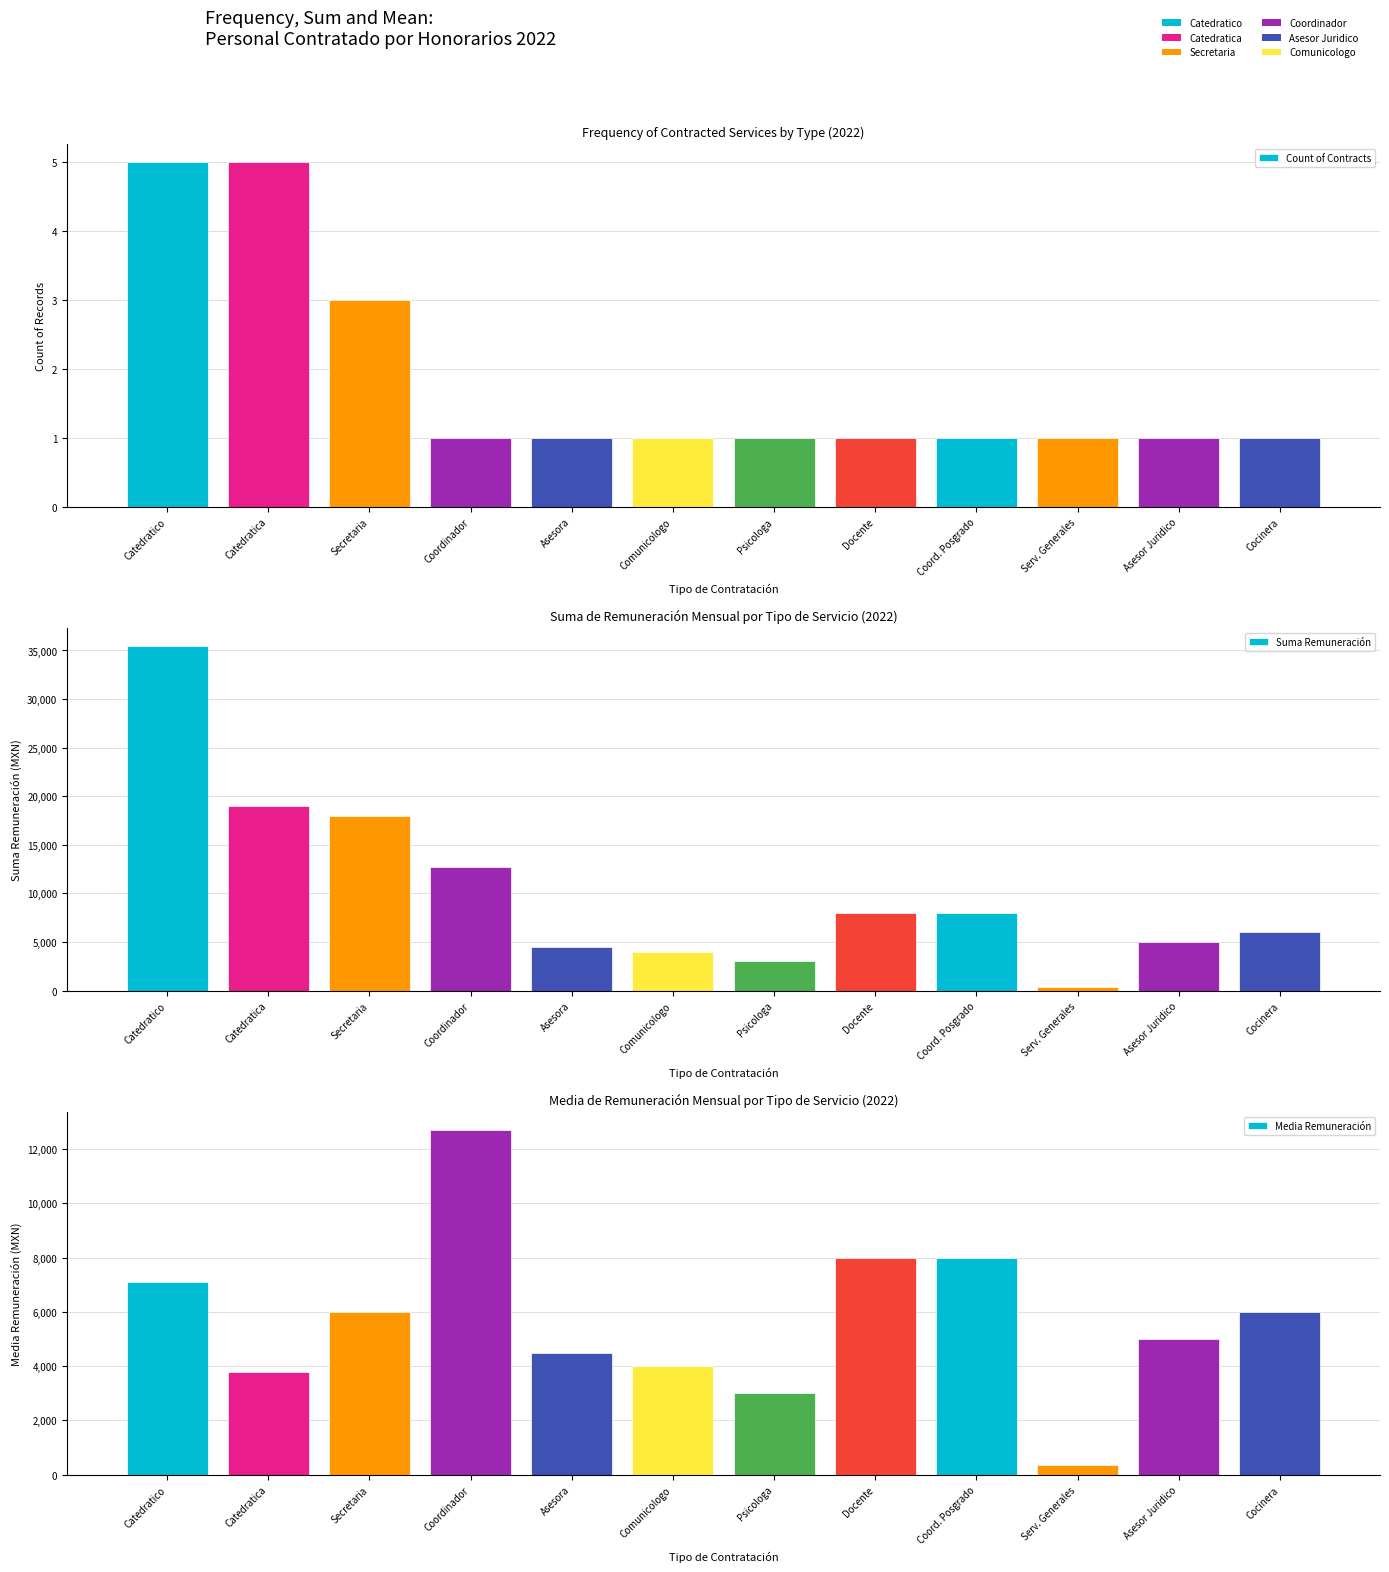

At which category is the sum across all series the highest?

Catedratico